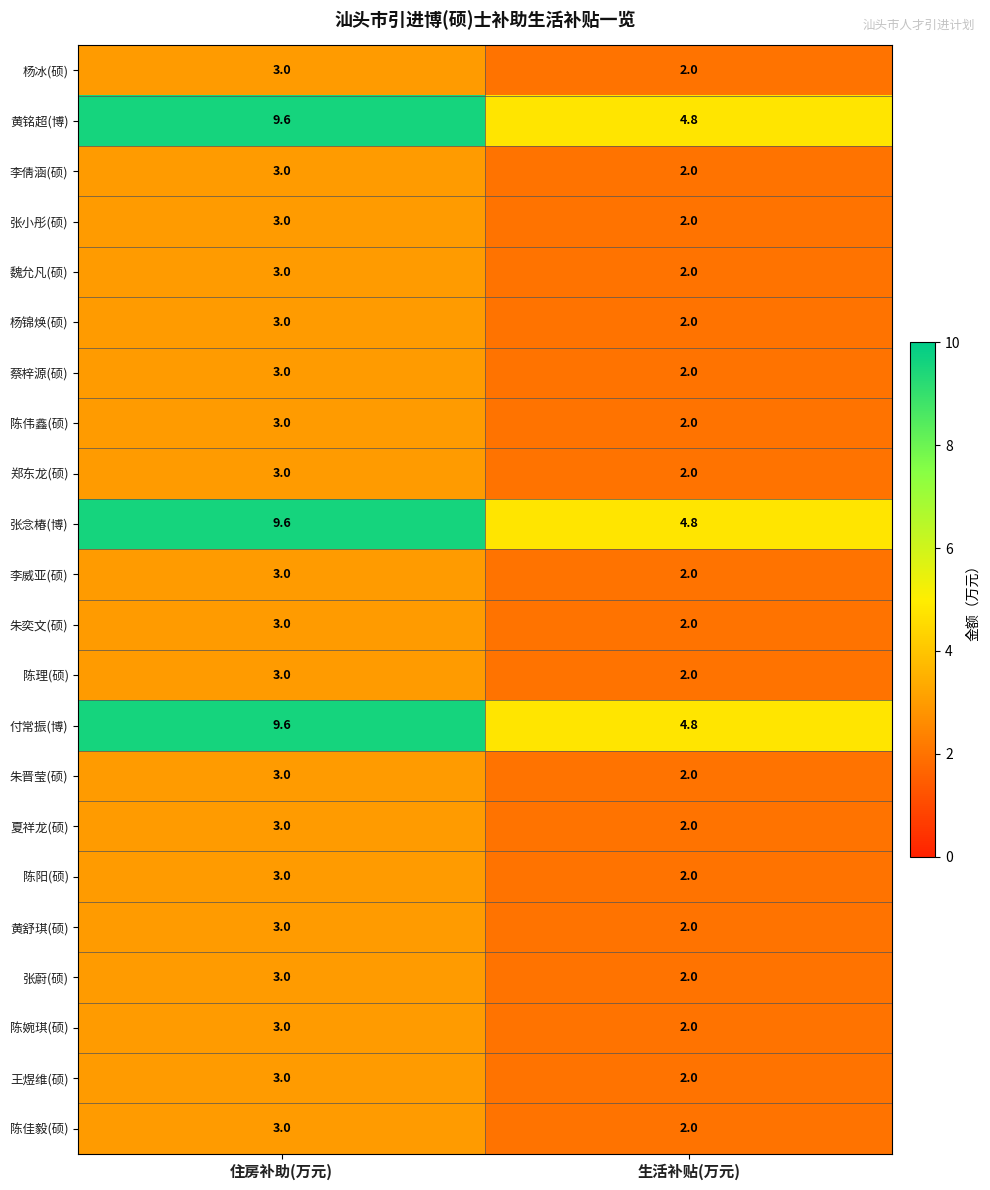

Is it true that 杨冰(硕) equals 0.7 at 生活补贴(万元)?

False